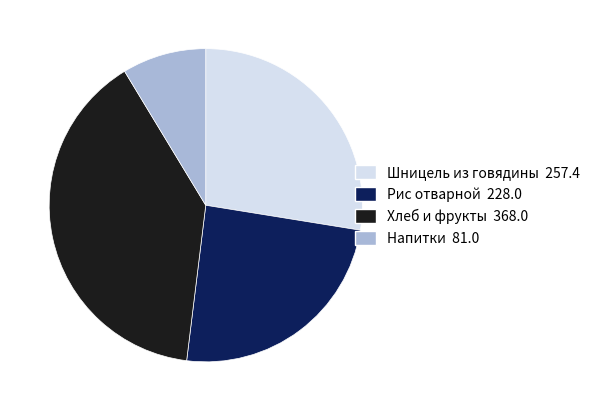

Is the sum of Хлеб и фрукты 368.0 and Рис отварной 228.0 greater than half?

Yes